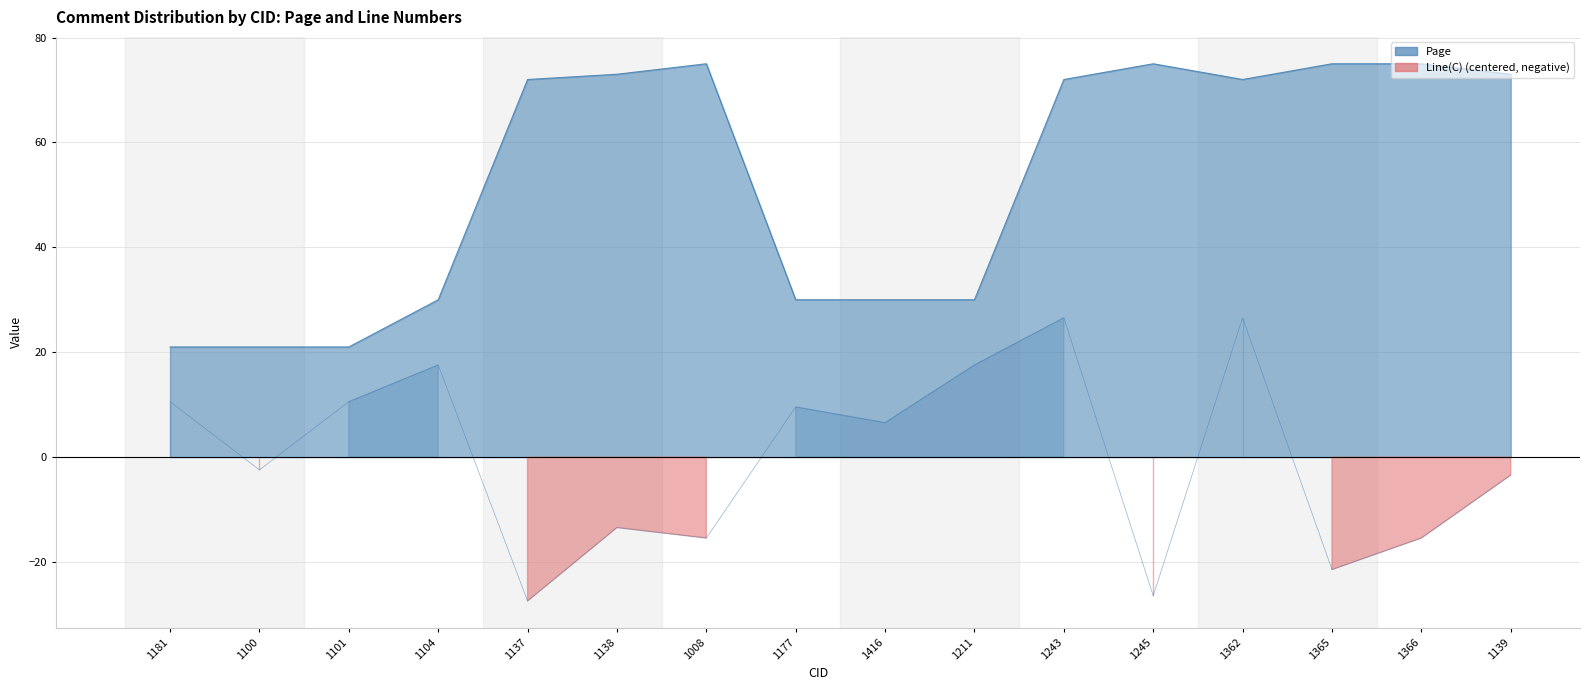

True or false: Line(C) has a value of 10.6 at 1416.

False